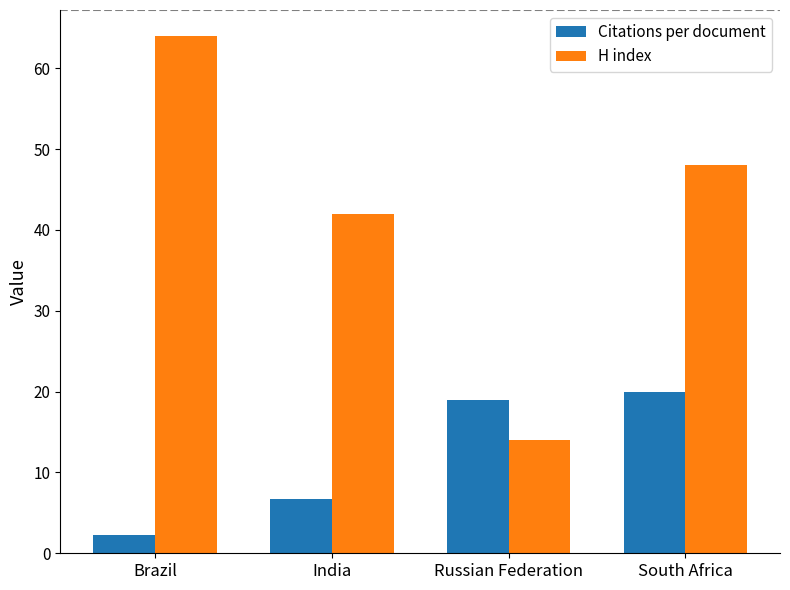

True or false: Citations per document has a value of 12.4 at South Africa.

False